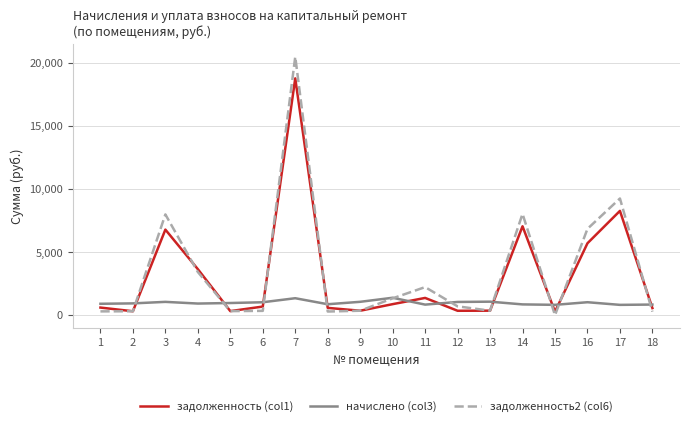

Does the chart have visible grid lines?

Yes